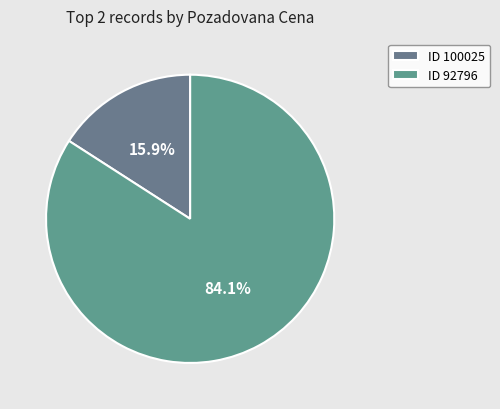

Count the number of slices in the pie.

2